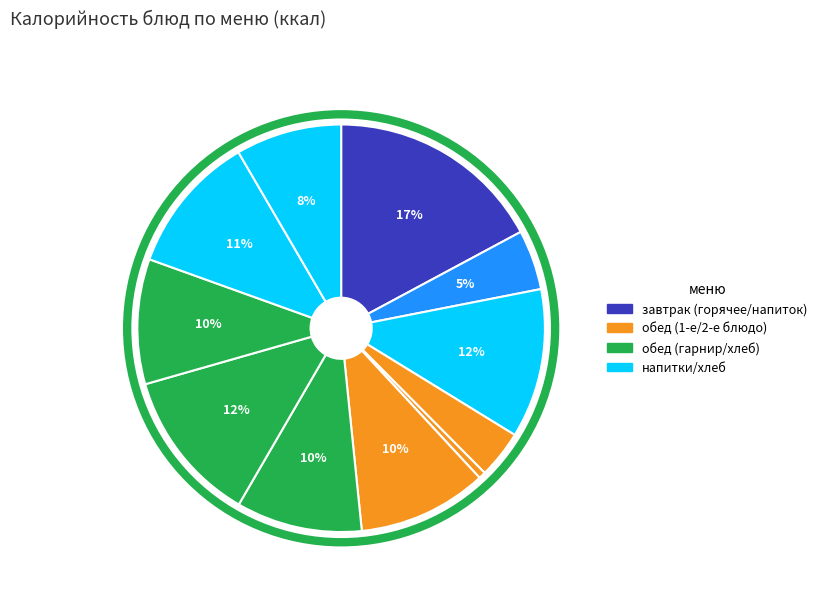

How many slices are in this pie chart?

11